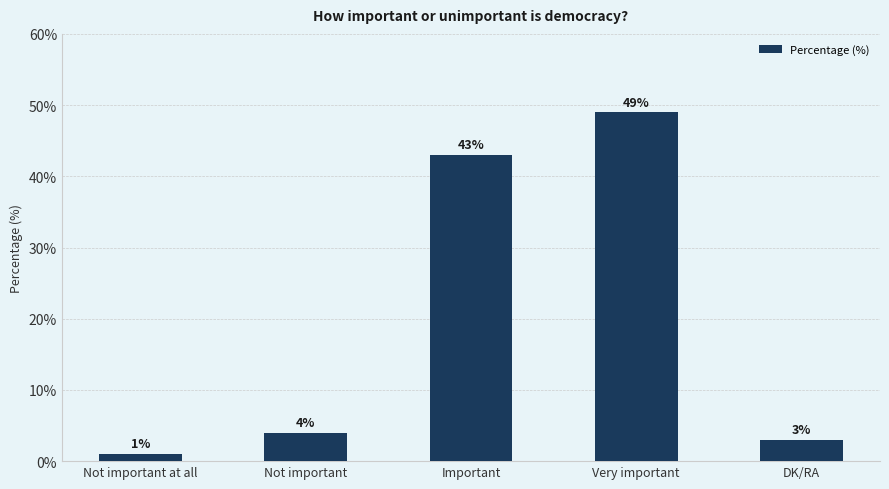

What is the sum of all values?

100